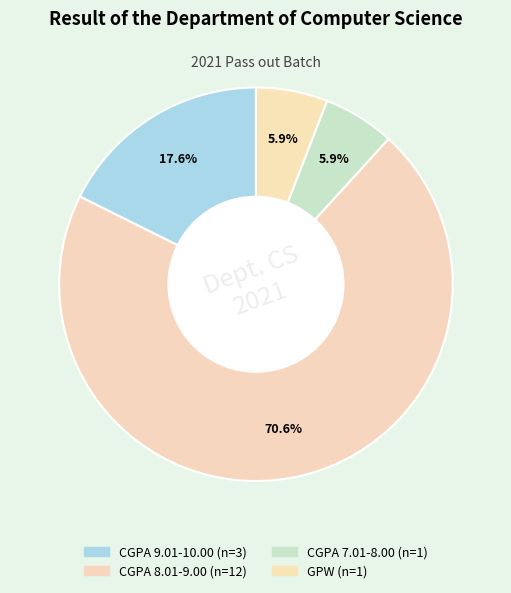

Count the number of slices in the pie.

4